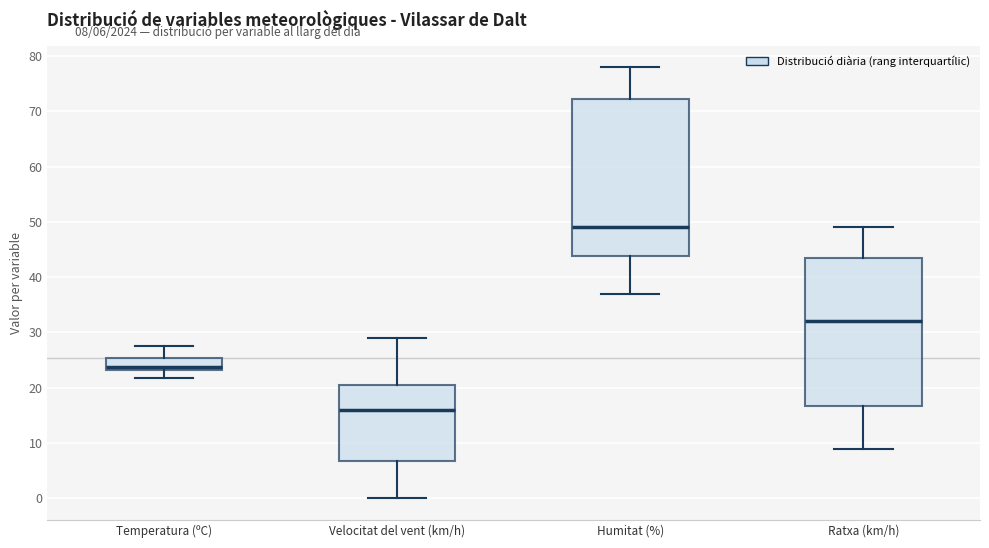

Where does the upper whisker of the box for Ratxa (km/h) end on the y-axis? The values are not printed on the chart, so give them approximately, as read against the axis.

49